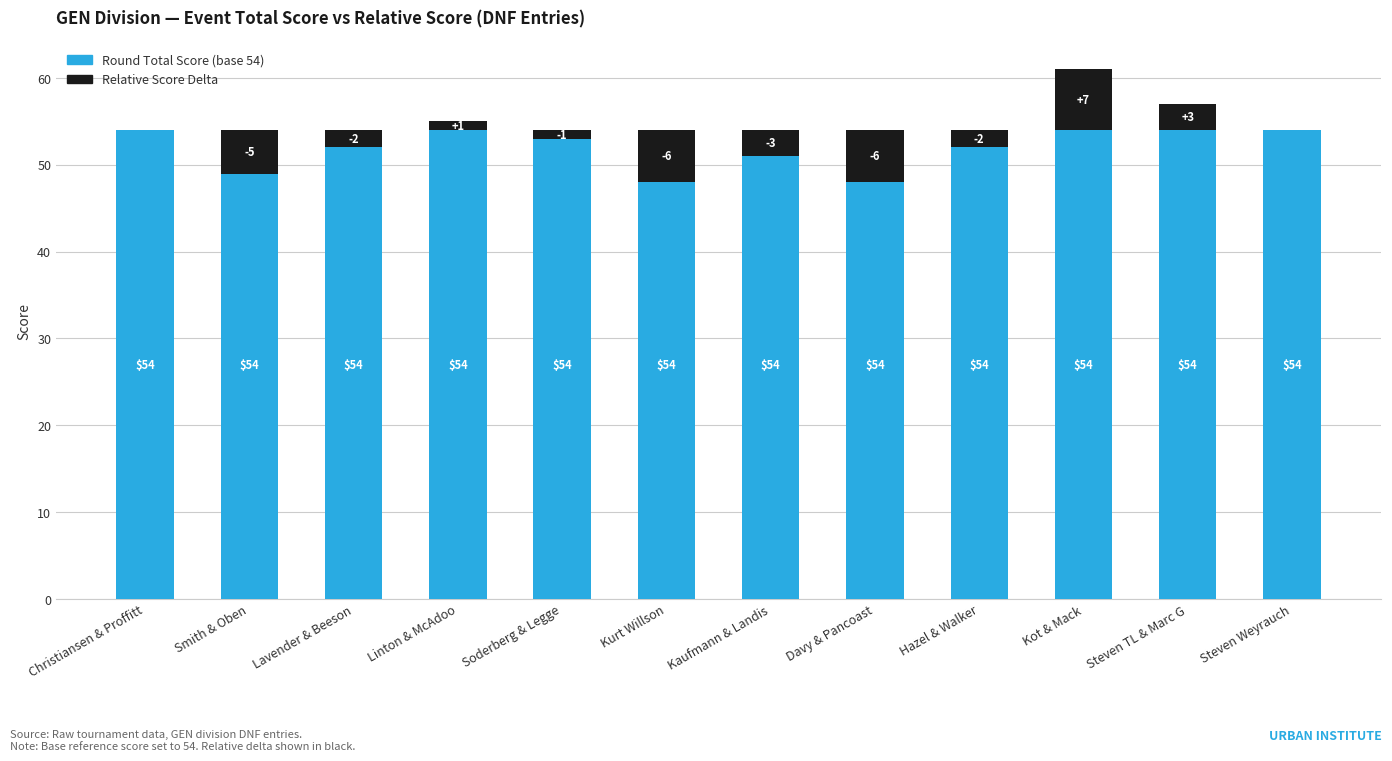

At which category is the sum across all series the highest?

Kot & Mack